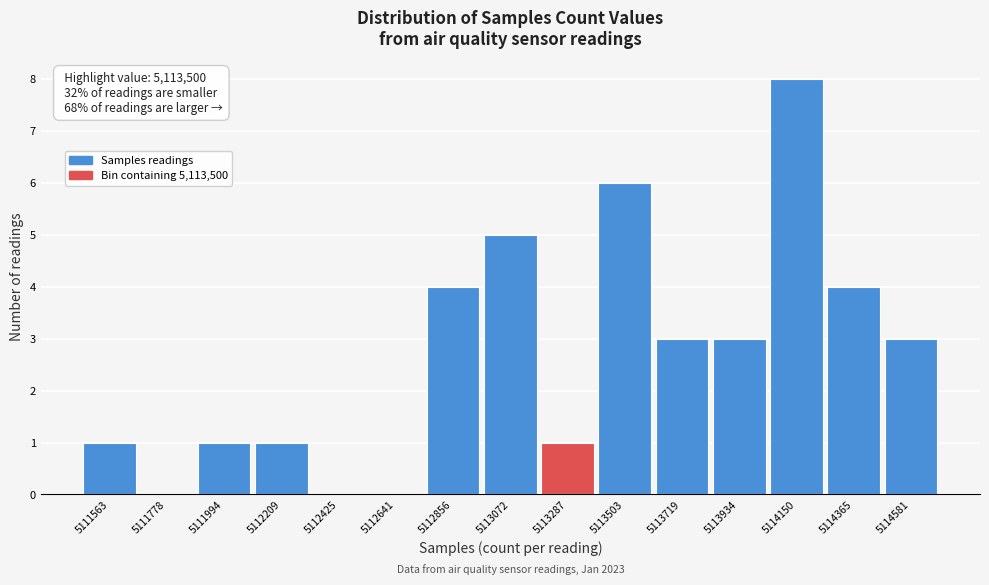

Reading left to right, what are all the values shown in this chart?

5111563=1	5111778=0	5111994=1	5112209=1	5112425=0	5112641=0	5112856=4	5113072=5	5113287=1	5113503=6	5113719=3	5113934=3	5114150=8	5114365=4	5114581=3